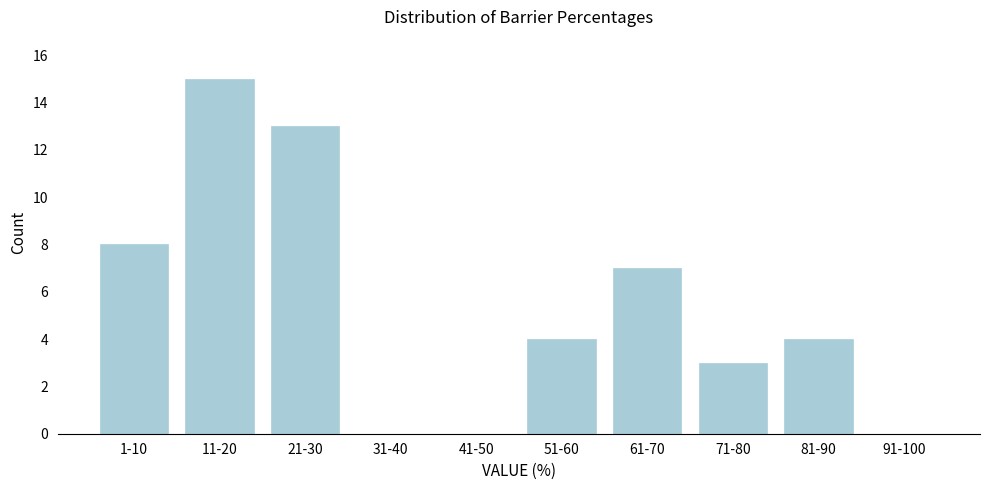

Reading right to left, list all the values displayed in this chart.

91-100=0	81-90=4	71-80=3	61-70=7	51-60=4	41-50=0	31-40=0	21-30=13	11-20=15	1-10=8